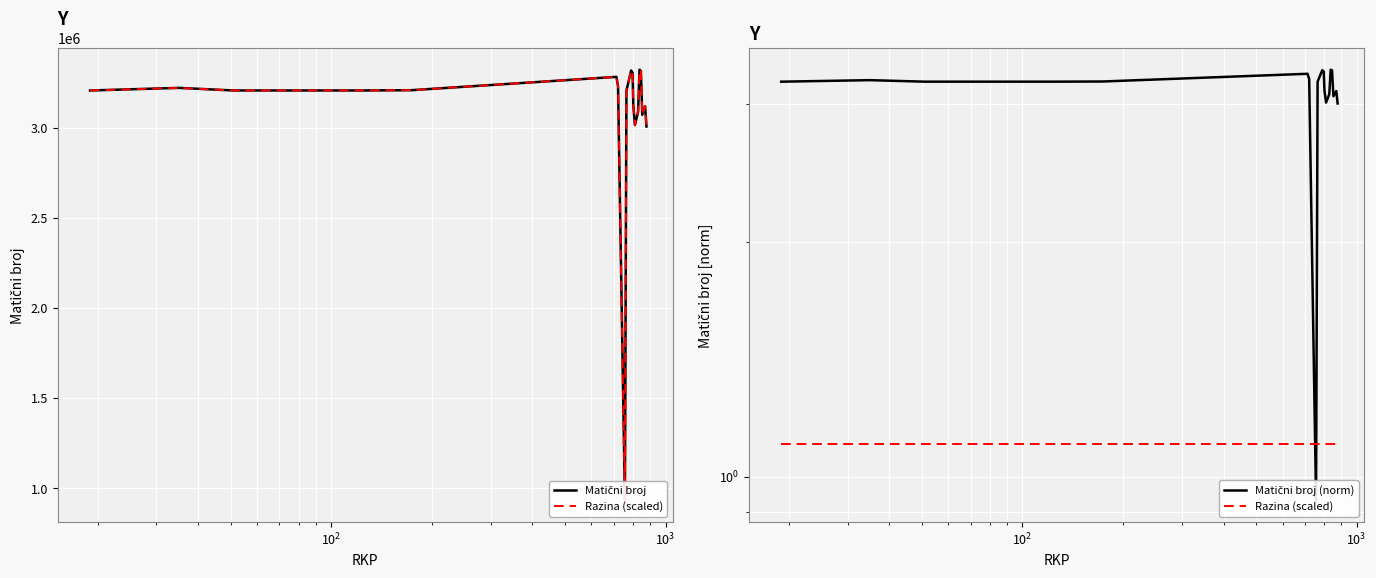

The value of Matični broj (norm) at 13 is 5.0. True or false?

False